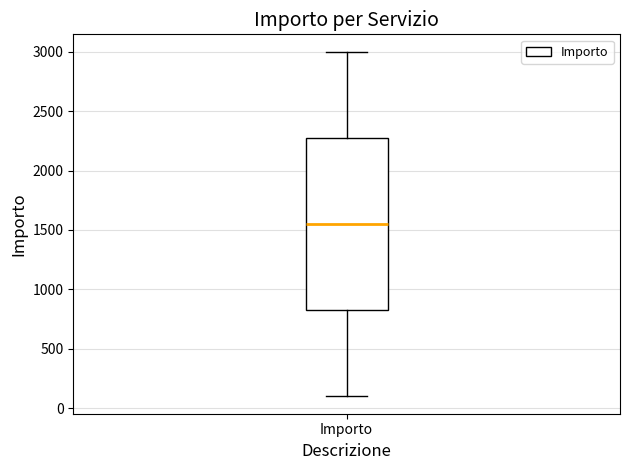

Read this box plot against the y-axis: the position of the median line, the range covered by the box, and the ends of both whiskers. The values are not printed on the chart, so give them approximately, as read against the axis.

median 1550, box 850 to 2300, whiskers 100 to 3000